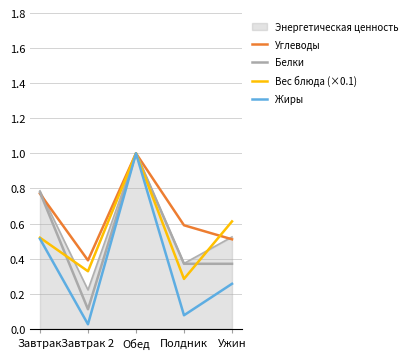

What is the total value across all series at Завтрак?

3.4